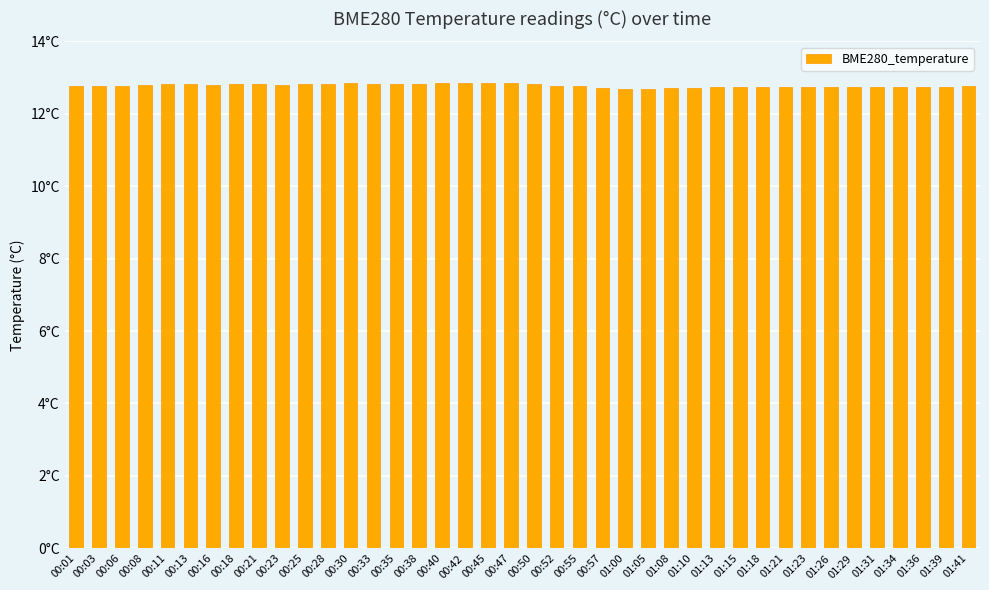

What is the label of the 13th bar from the right?

01:10